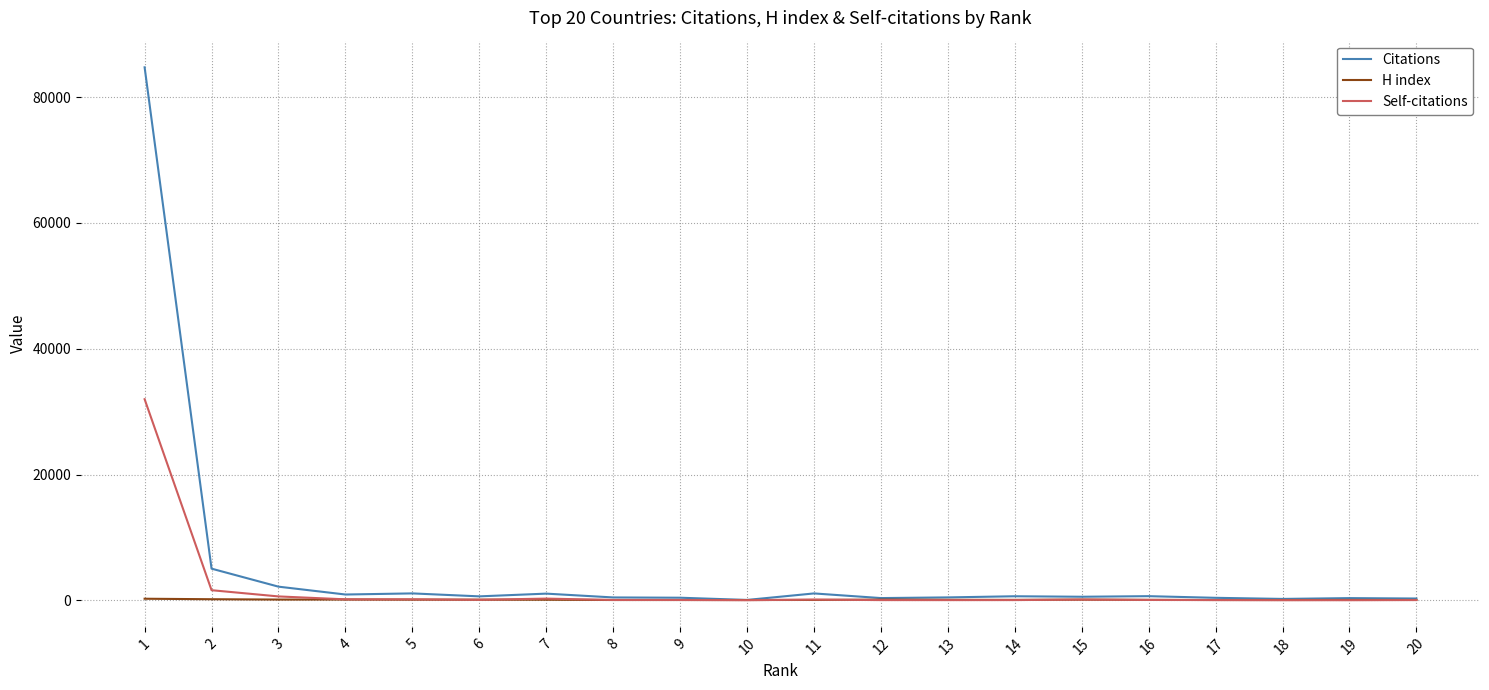

List the series in order of their peak value, highest first.

Citations, Self-citations, H index